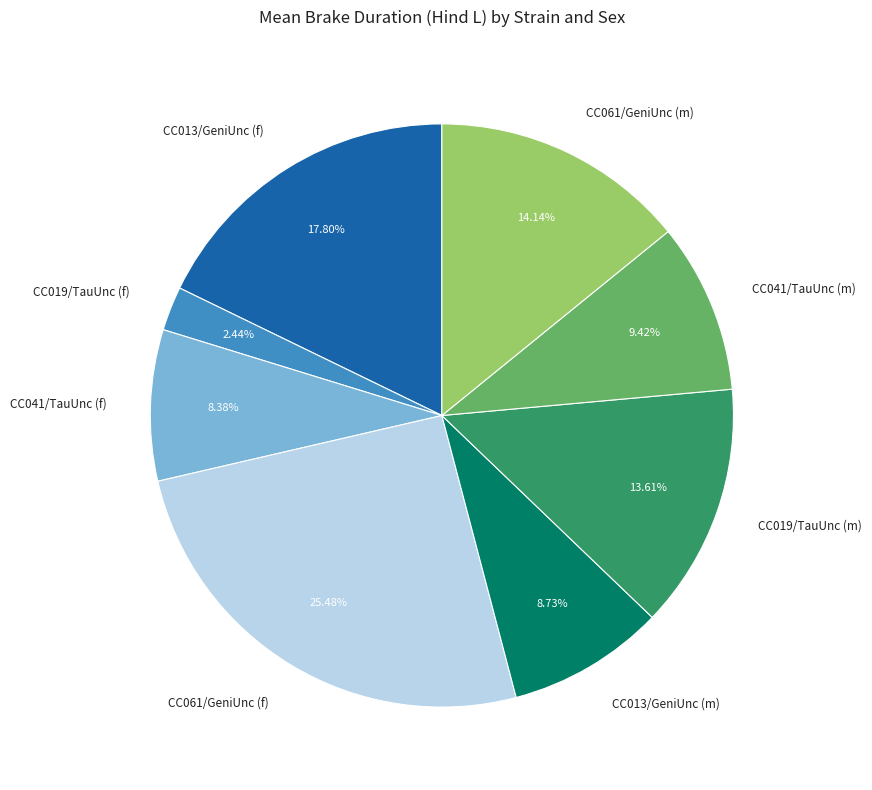

Is there a majority slice in this chart?

No